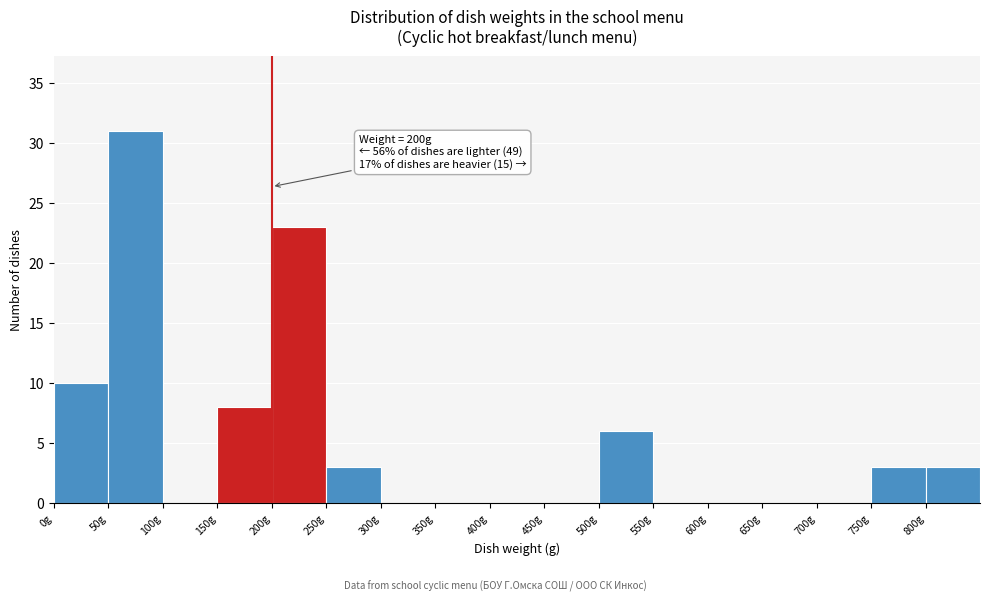

Which range on the x-axis has the tallest bar?

50 to 100